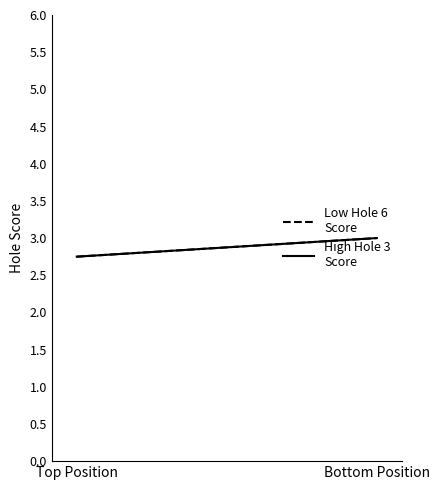

Is the value of High Hole 3
Score at Top Position greater than the value of Low Hole 6
Score at Bottom Position?

No